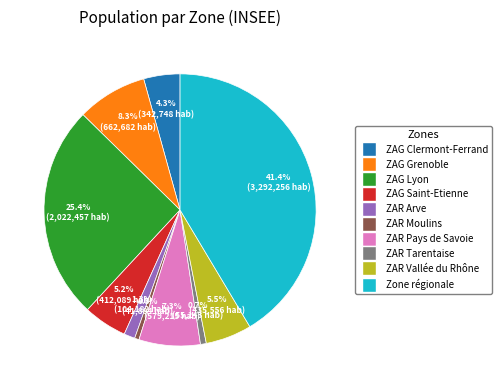

To the nearest percent, what is the difference between the largest and smallest slice percentages?

41%